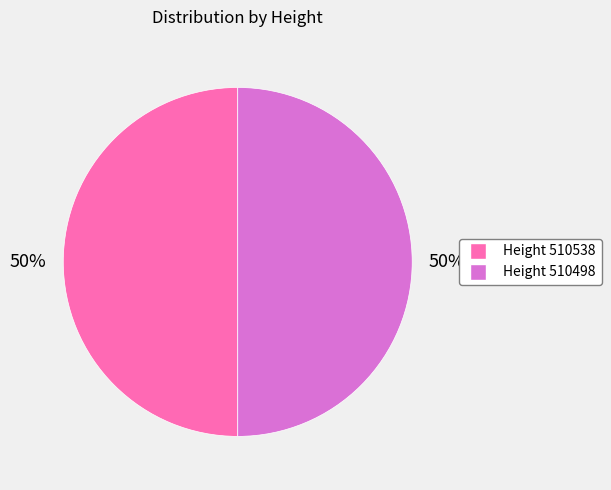

To the nearest percent, what is the average slice percentage?

50%